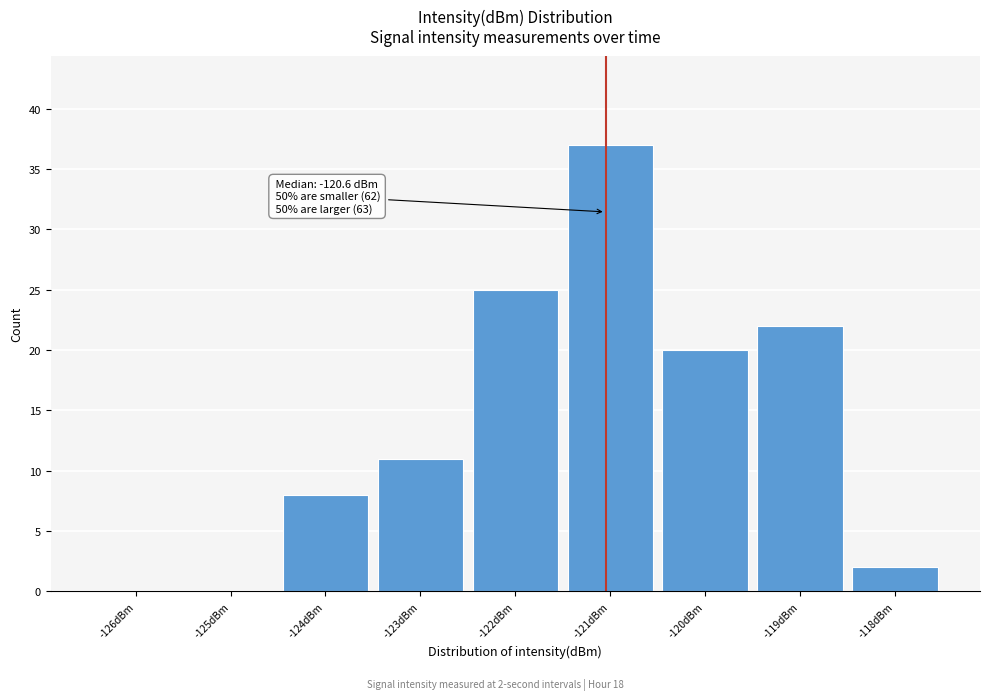

Reading right to left, transcribe all the data shown in this chart.

-118dBm=2	-119dBm=22	-120dBm=20	-121dBm=37	-122dBm=25	-123dBm=11	-124dBm=8	-125dBm=0	-126dBm=0